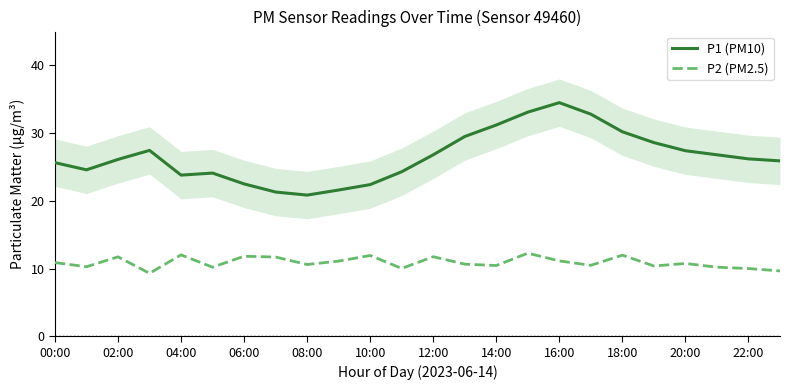

In P1 (PM10), how many points are lower than both neighbors (excluding endpoints)?

3